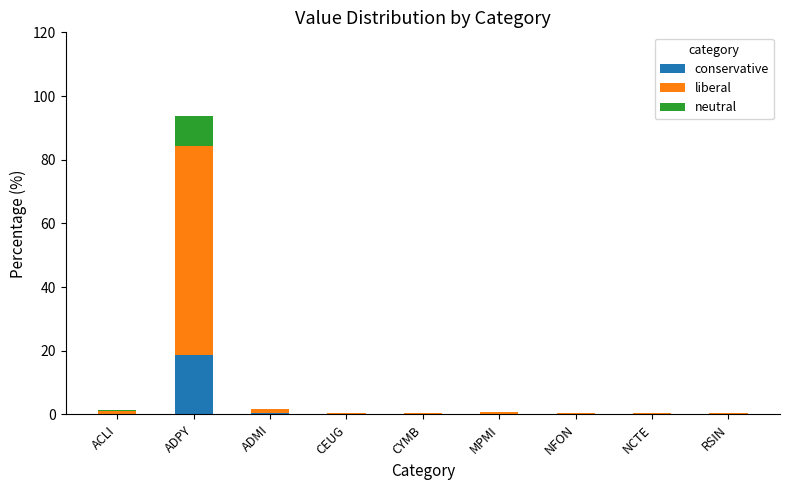

What is the sum of all conservative values?

20.0